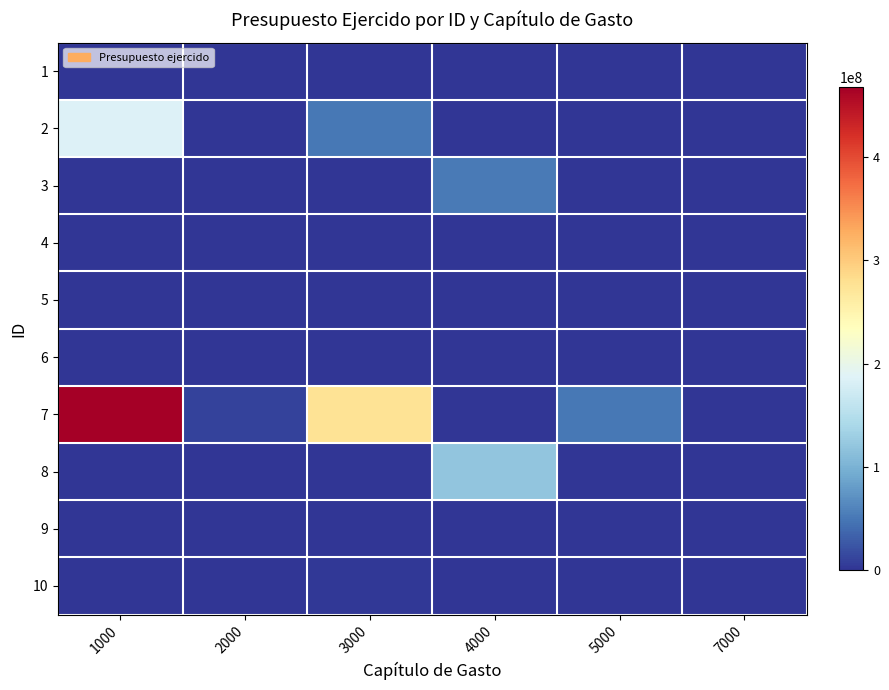

Between 3000 and 5000, which series saw the biggest shift?

7